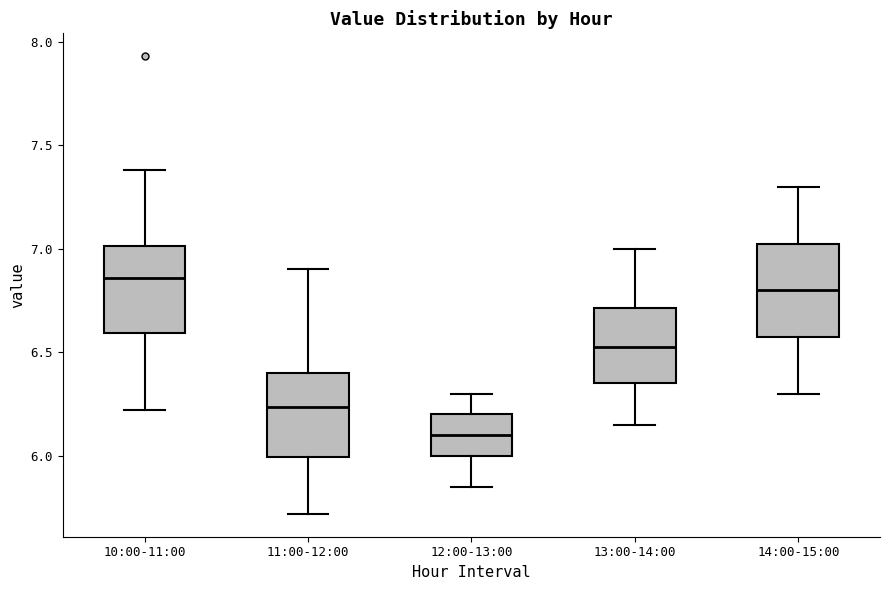

Where is the upper edge of the box for 11:00-12:00 on the y-axis? The values are not printed on the chart, so give them approximately, as read against the axis.

6.40